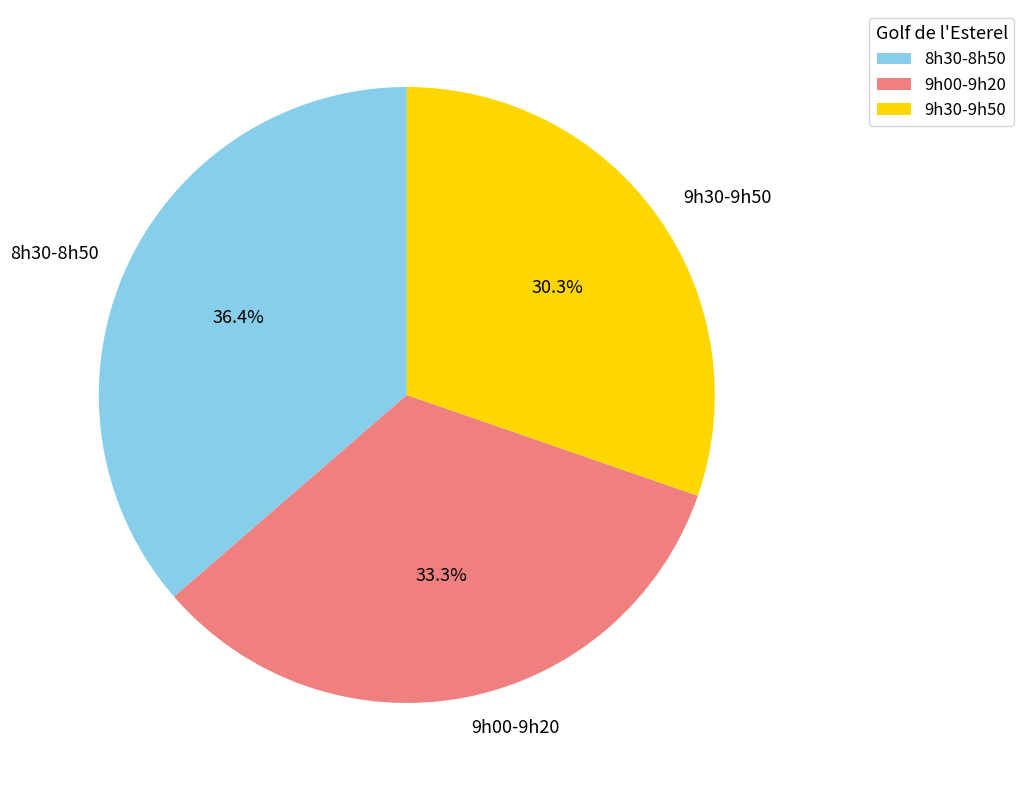

What percentage do 8h30-8h50 and 9h00-9h20 together represent?

69.7%